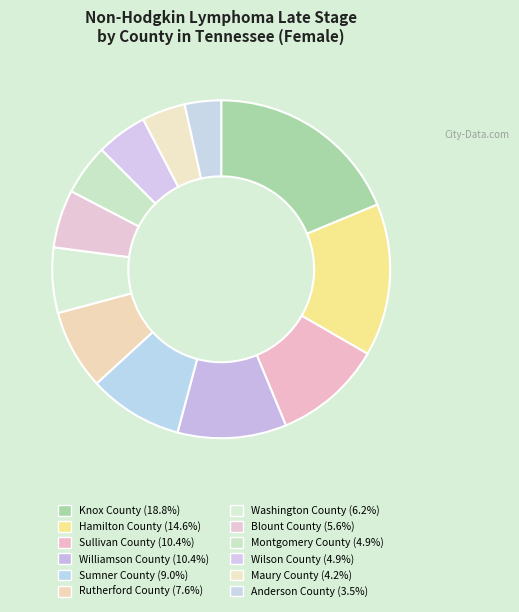

How many slices are in this pie chart?

12